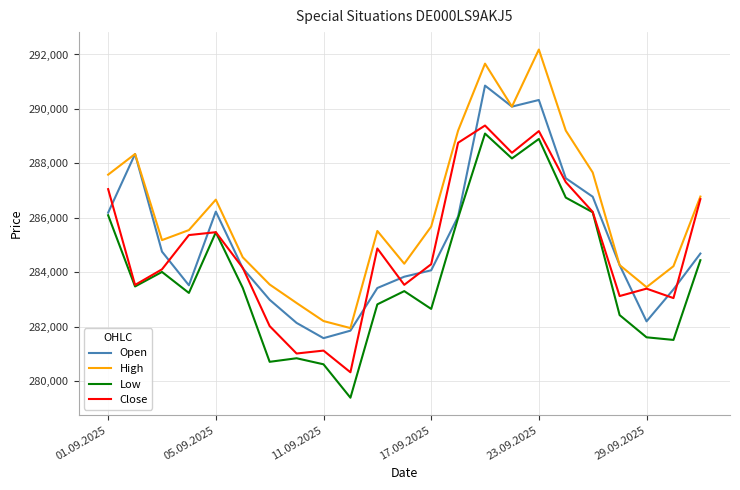

What is the minimum value shown in the chart?

279397